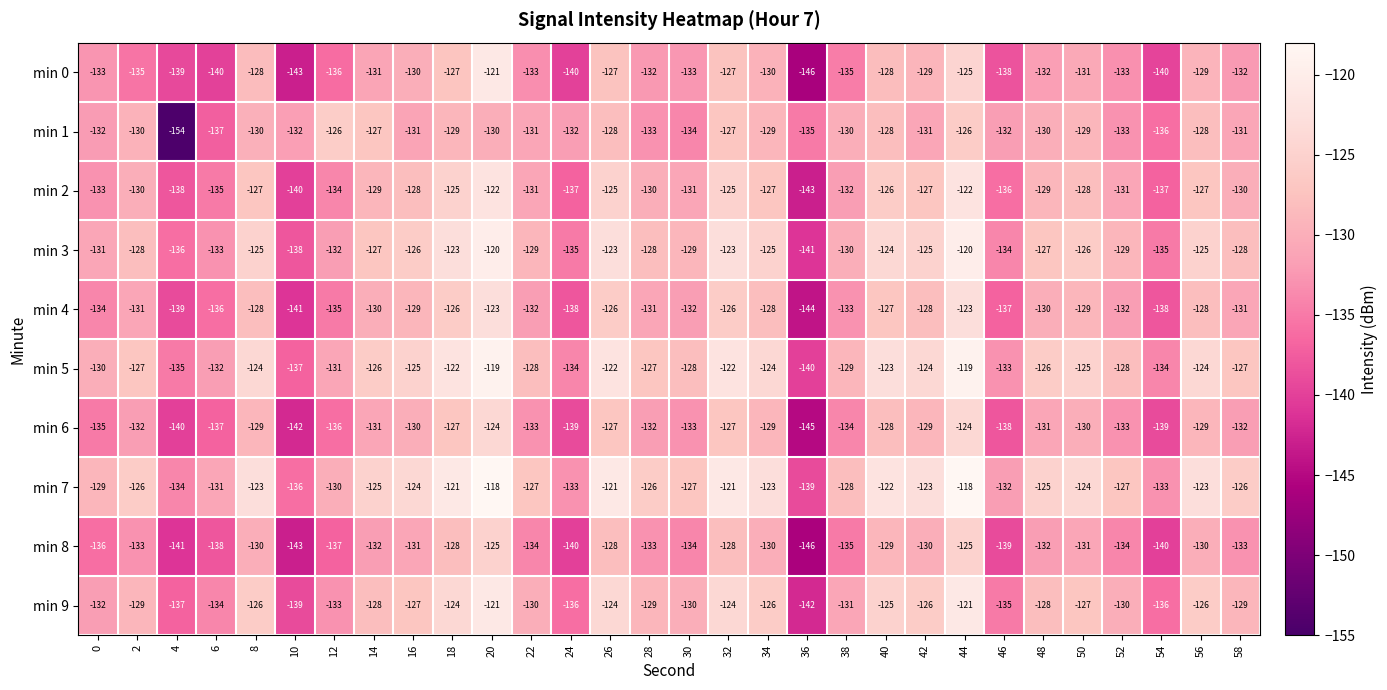

What is the spread (max minus min) of values at 14?

7